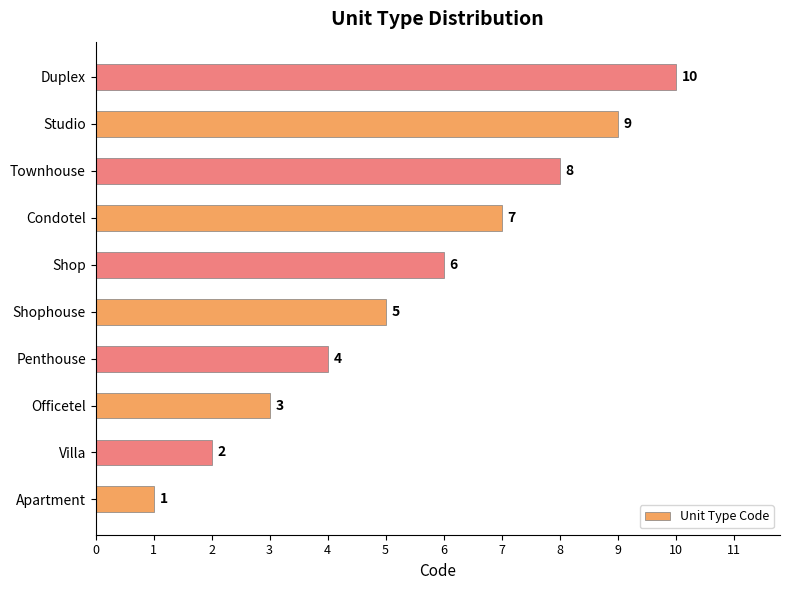

Which has a higher value, Villa or Shophouse?

Shophouse